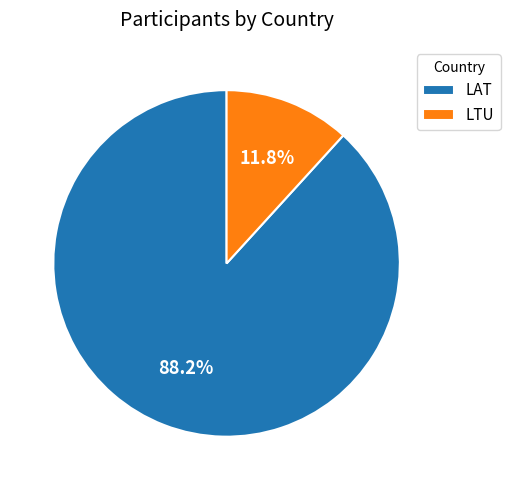

True or false: LTU accounts for 12% of the total.

True